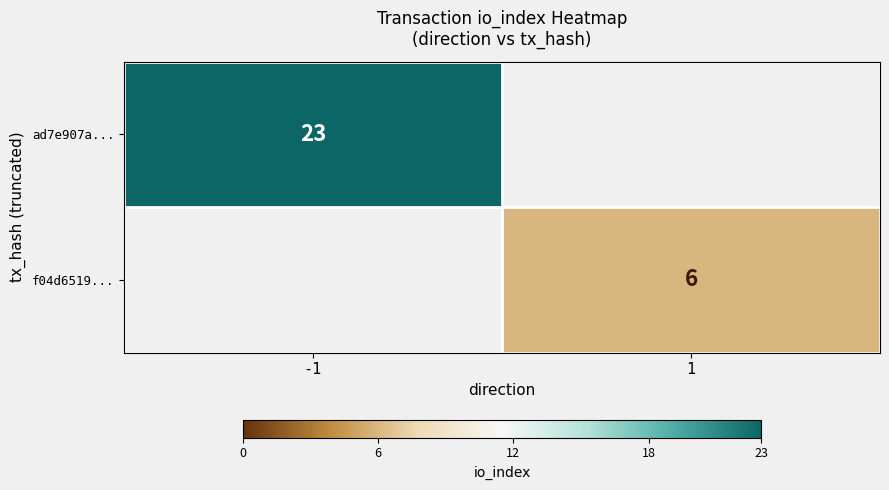

The f04d6519... series shows 6 at 1. True or false?

True